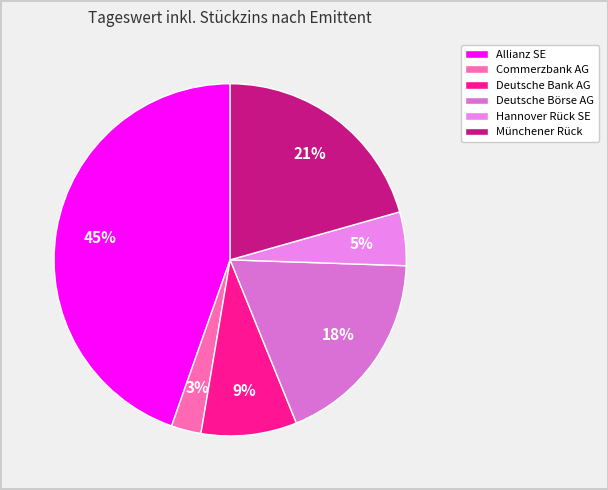

Count the number of slices in the pie.

6